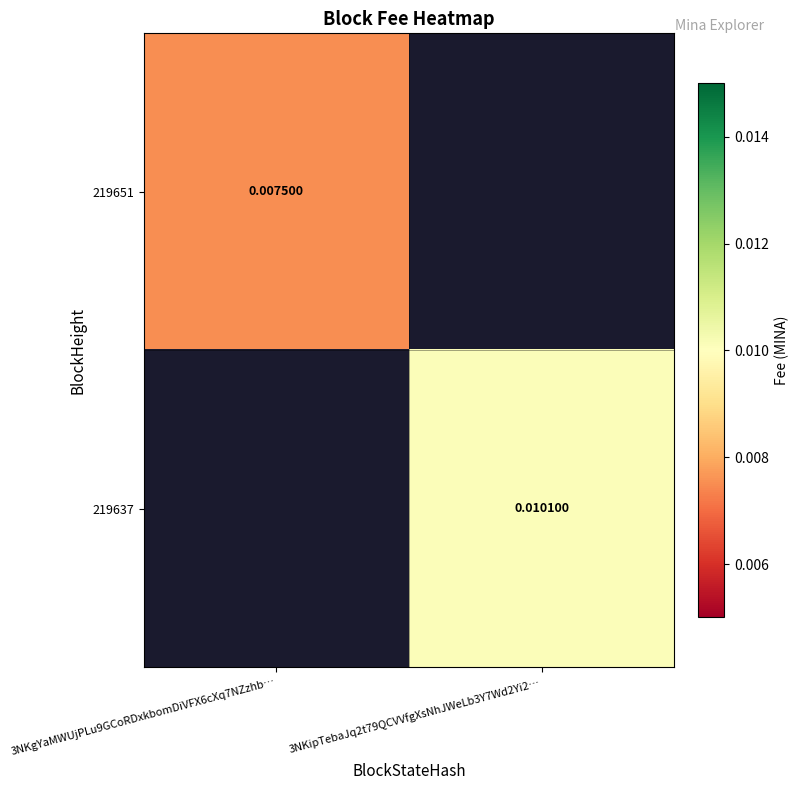

Between 3NKgYaMWUjPLu9GCoRDxkbomDiVFX6cXq7NZzhb… and 3NKipTebaJq2t79QCVVfgXsNhJWeLb3Y7Wd2Yi2…, which is larger?

3NKipTebaJq2t79QCVVfgXsNhJWeLb3Y7Wd2Yi2…